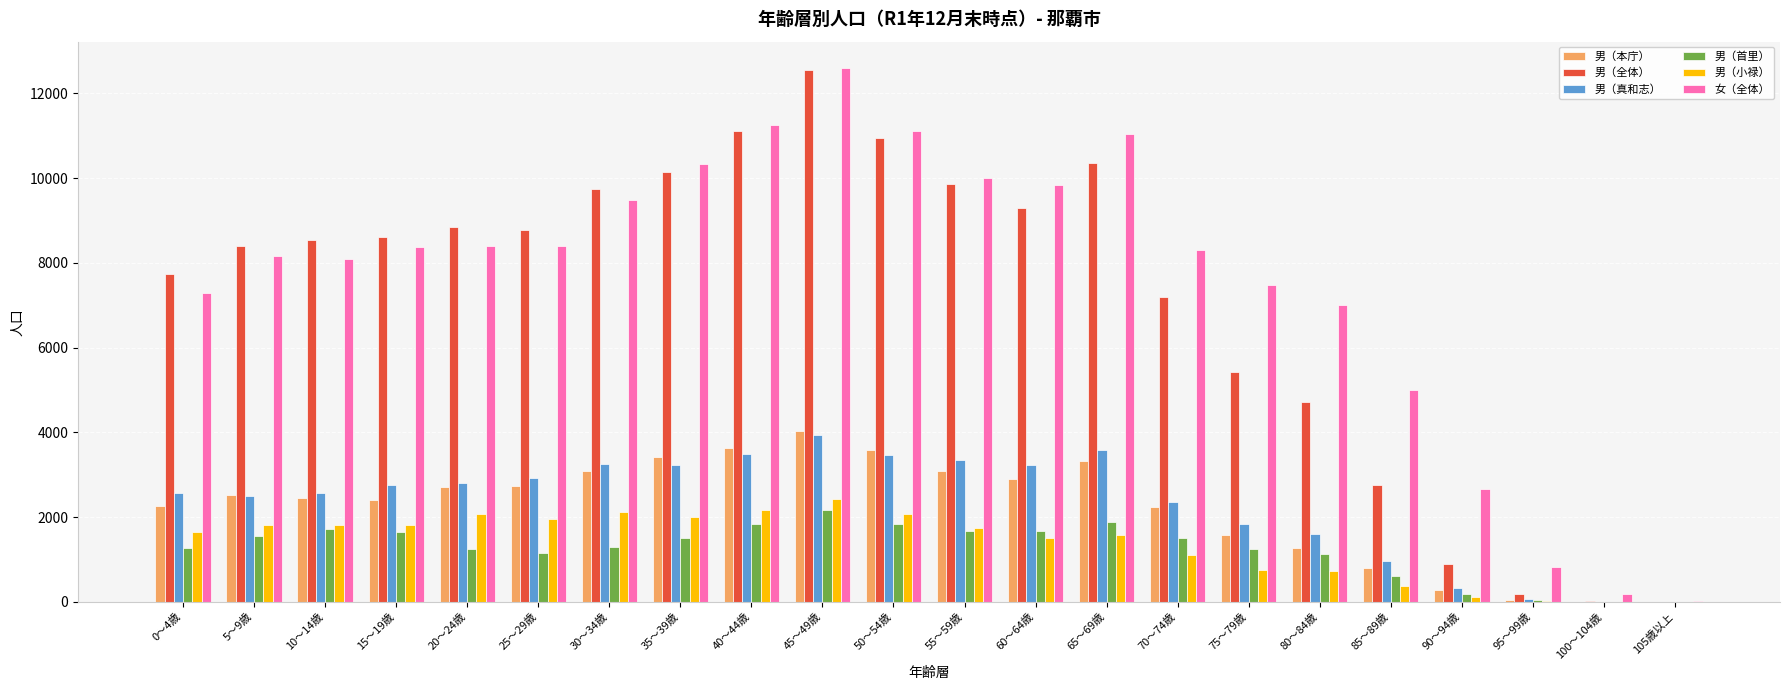

What are all the series names shown in the legend?

男（本庁）, 男（全体）, 男（真和志）, 男（首里）, 男（小禄）, 女（全体）